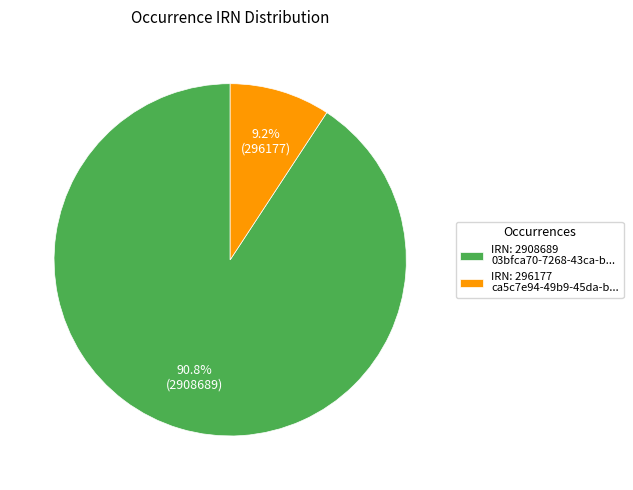

Which has a higher value, IRN: 296177 ca5c7e94-49b9-45da-b... or IRN: 2908689 03bfca70-7268-43ca-b...?

IRN: 2908689 03bfca70-7268-43ca-b...